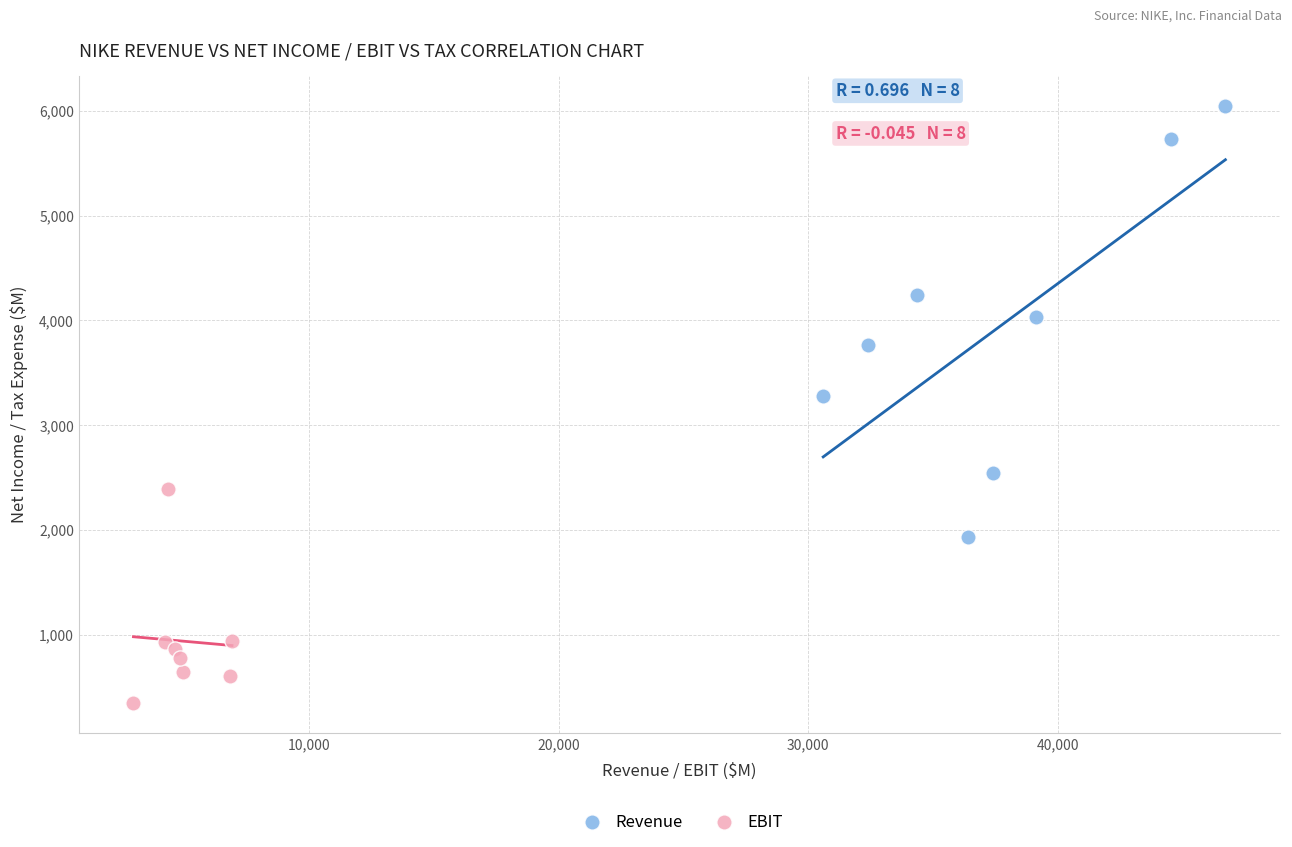

What are all the series names shown in the legend?

Revenue, EBIT